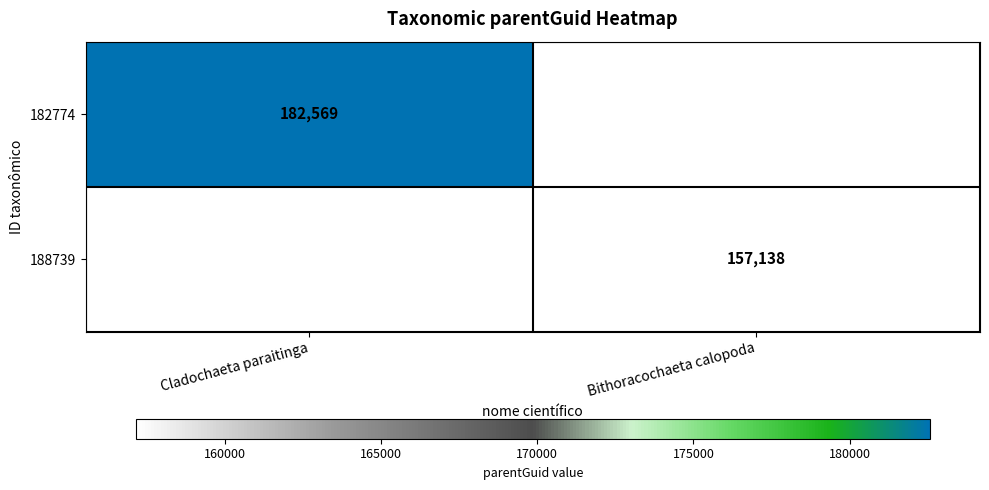

Is the value of 188739 at Bithoracochaeta calopoda greater than the value of 182774 at Cladochaeta paraitinga?

No